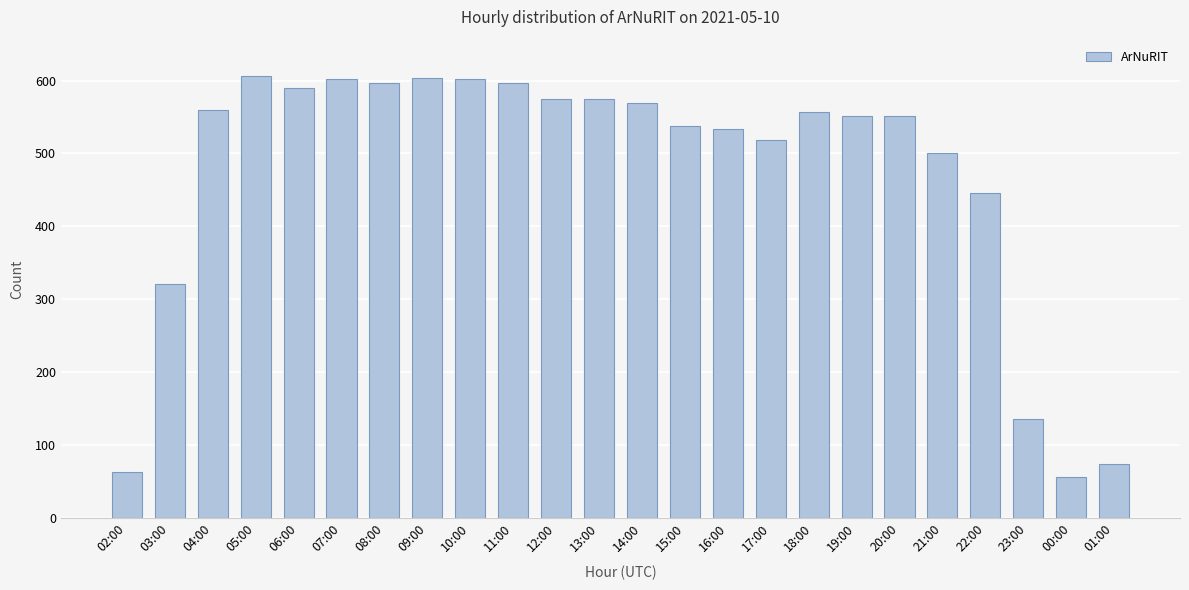

What is the minimum value shown in the chart?

57